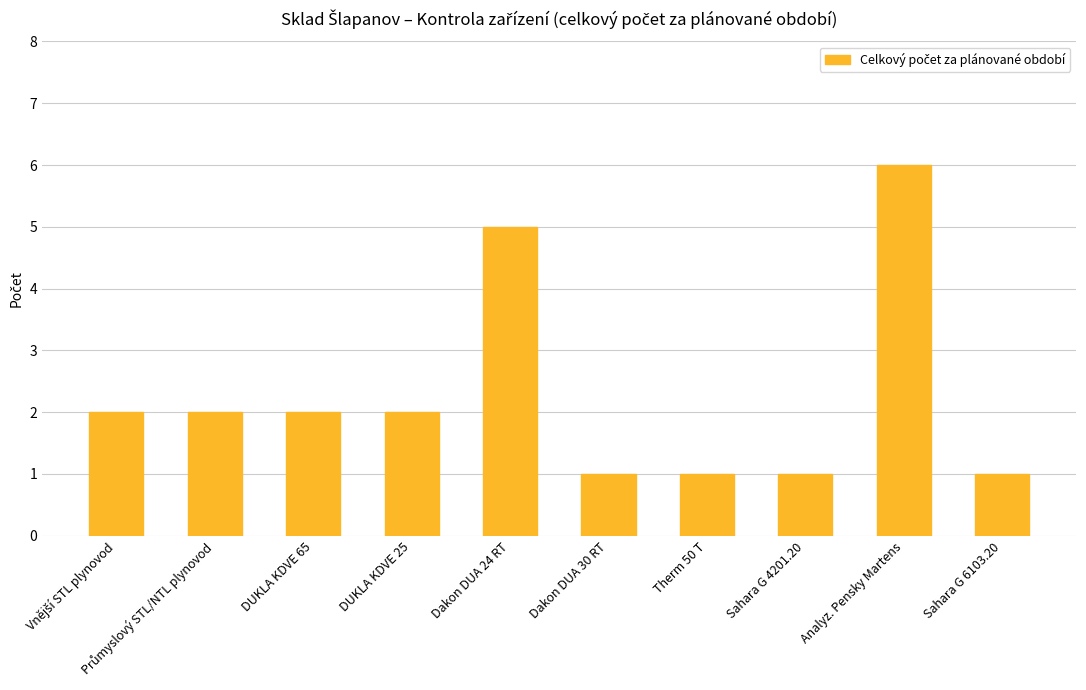

What is the sum of all values?

23